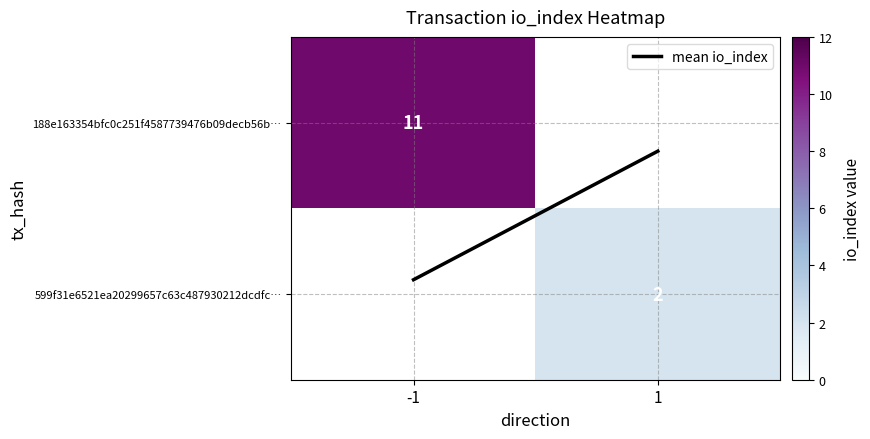

Is it true that mean io_index equals 0.1 at 1?

False